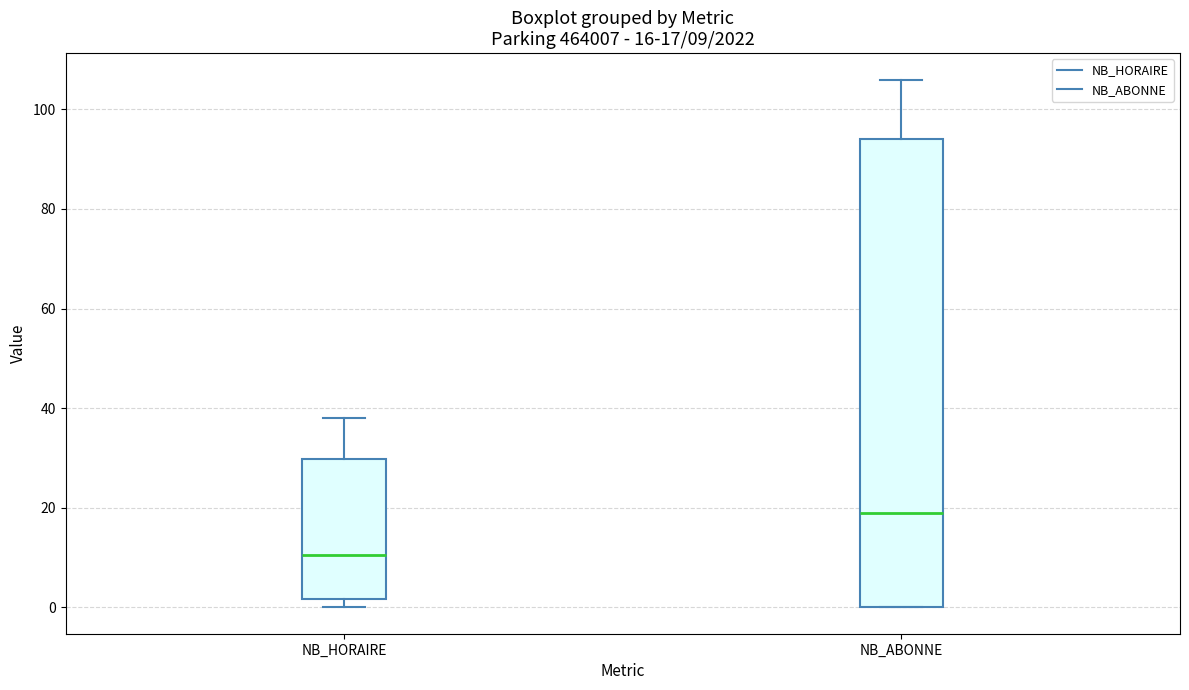

Comparing the boxes themselves (not the whiskers), which one is the tallest?

NB_ABONNE